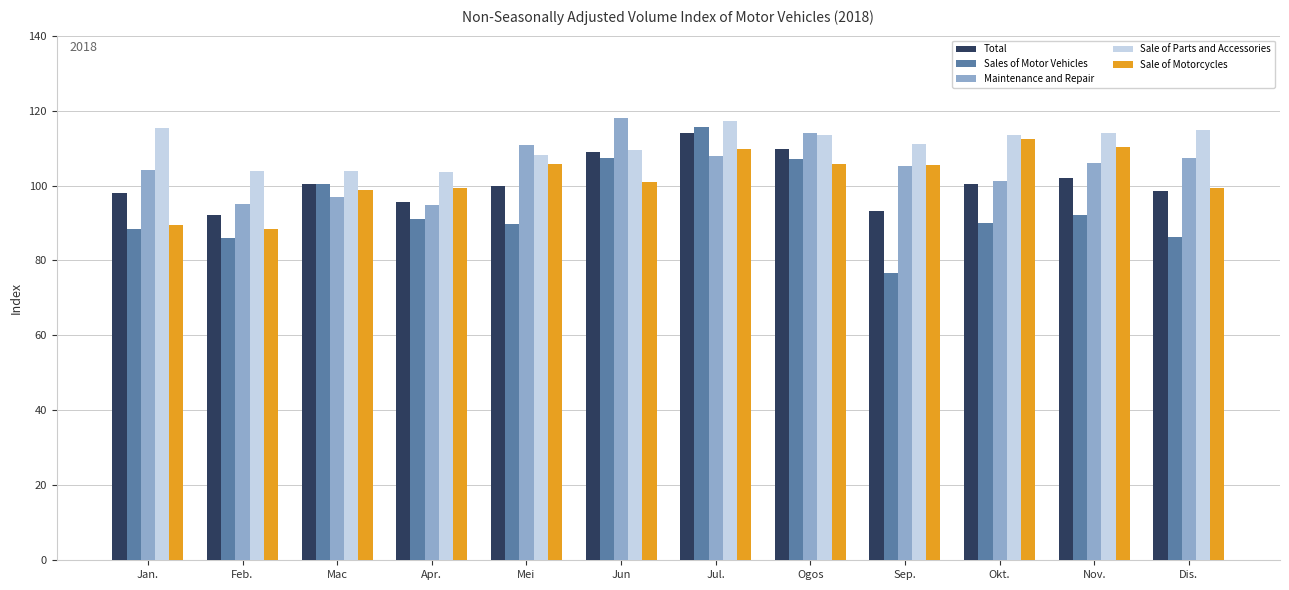

What is the maximum value shown in the chart?

117.9